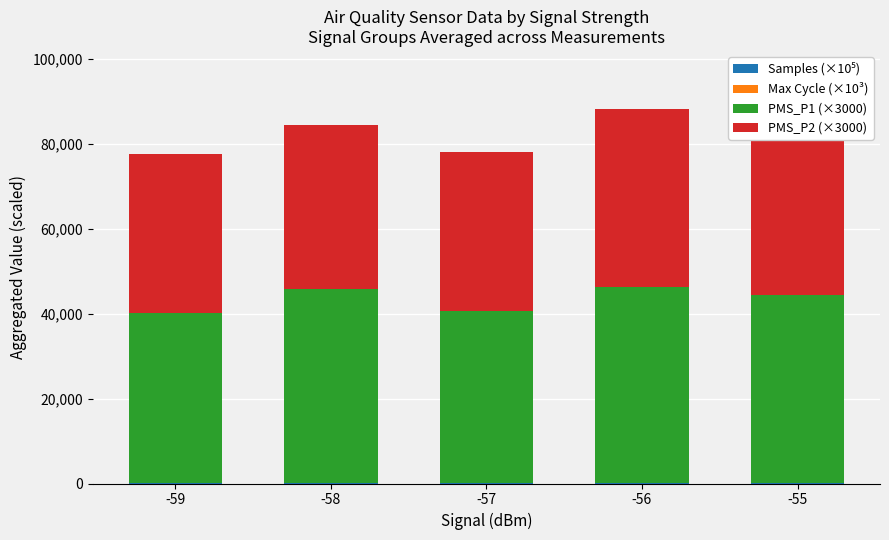

Rank the series at -57 from lowest to highest value.

Samples (×10⁵), Max Cycle (×10³), PMS_P2 (×3000), PMS_P1 (×3000)